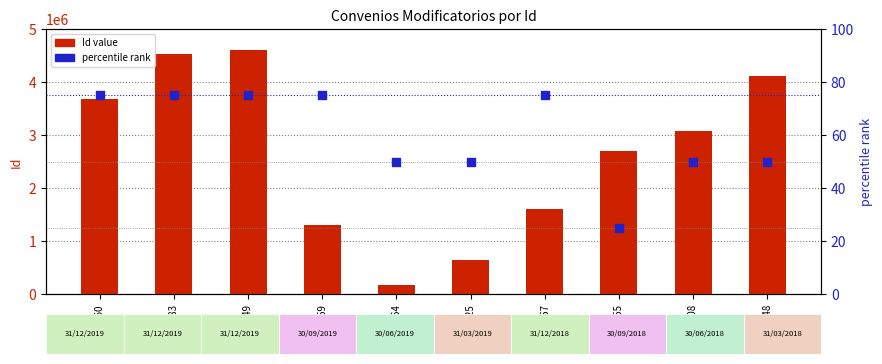

Which series contains the highest Y value?

Id (contract)